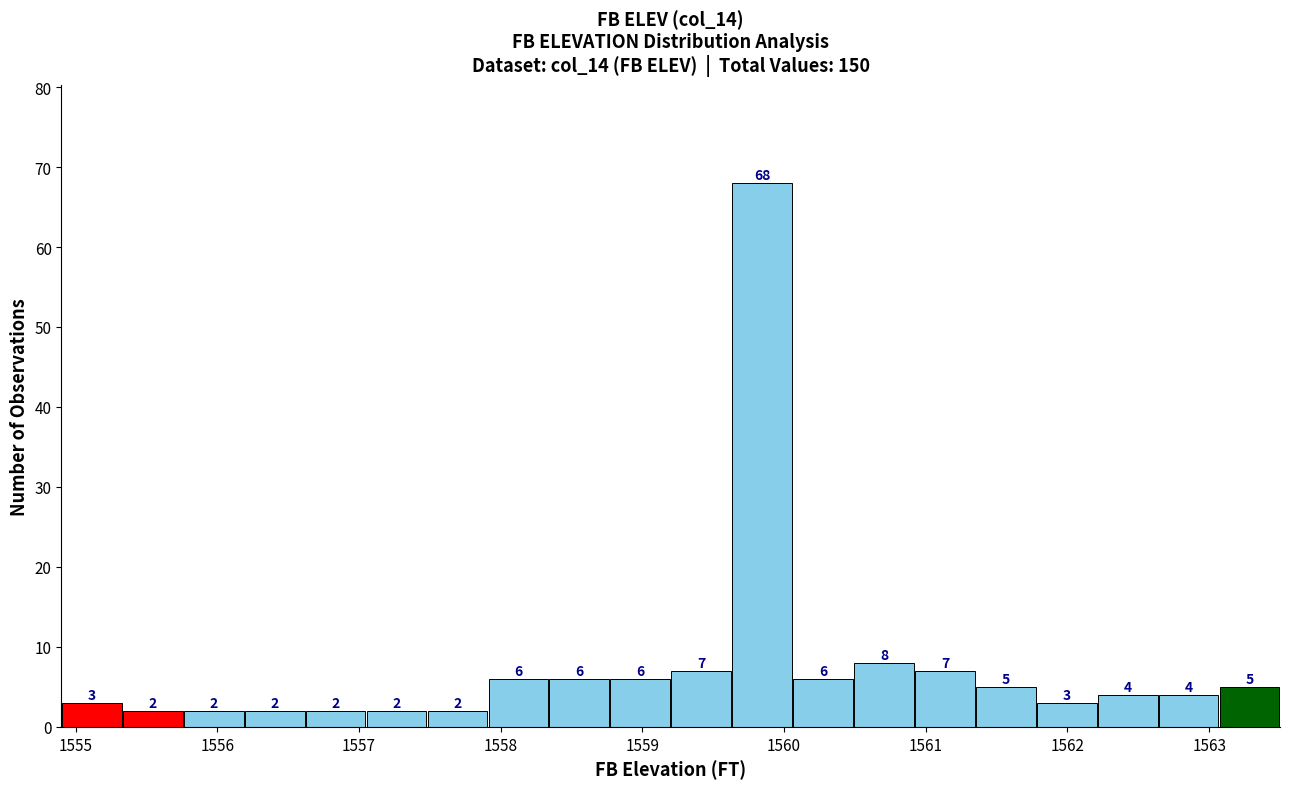

Reading left to right, list every bar in this chart as the range it spans on the x-axis followed by its height. The bar edges are not printed on the chart, so give them approximately, as read against the axis.

1554.90 to 1555.33: 3
1555.33 to 1555.76: 2
1555.76 to 1556.19: 2
1556.19 to 1556.62: 2
1556.62 to 1557.05: 2
1557.05 to 1557.48: 2
1557.48 to 1557.91: 2
1557.91 to 1558.34: 6
1558.34 to 1558.77: 6
1558.77 to 1559.20: 6
1559.20 to 1559.63: 7
1559.63 to 1560.06: 68
1560.06 to 1560.49: 6
1560.49 to 1560.92: 8
1560.92 to 1561.35: 7
1561.35 to 1561.78: 5
1561.78 to 1562.21: 3
1562.21 to 1562.64: 4
1562.64 to 1563.07: 4
1563.07 to 1563.50: 5